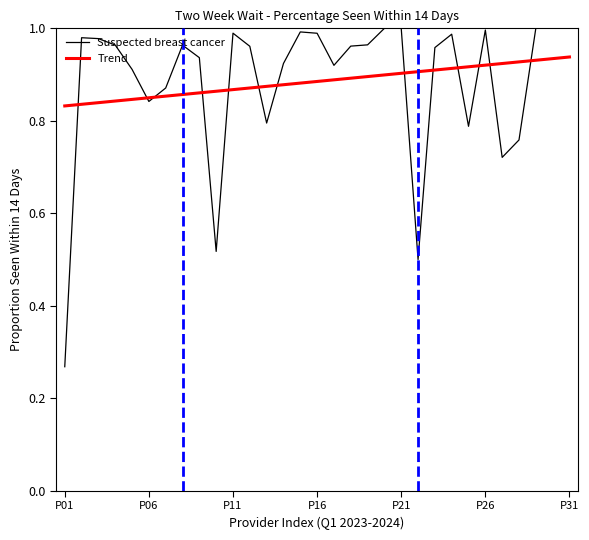

Which series has the widest spread of values?

Suspected breast cancer